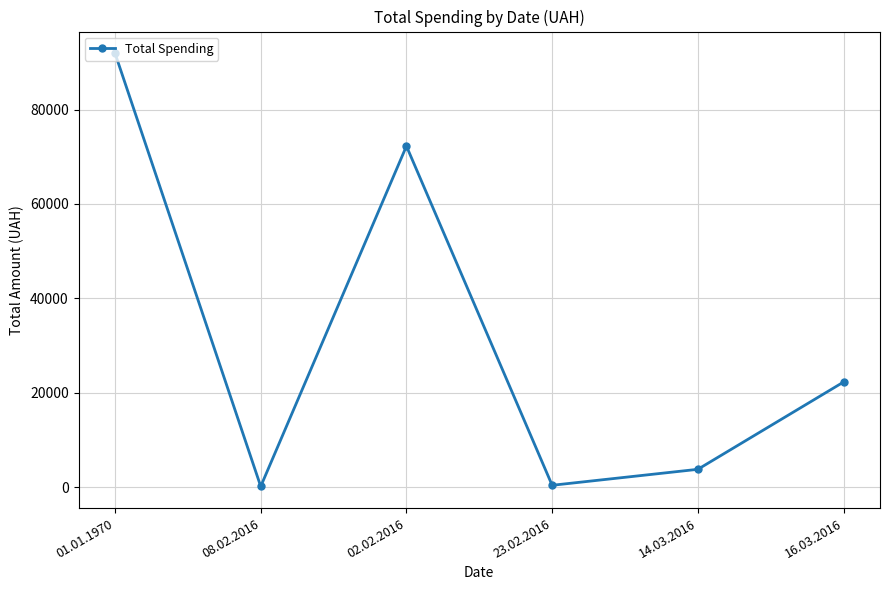

What is the label of the 1st point from the right?

16.03.2016